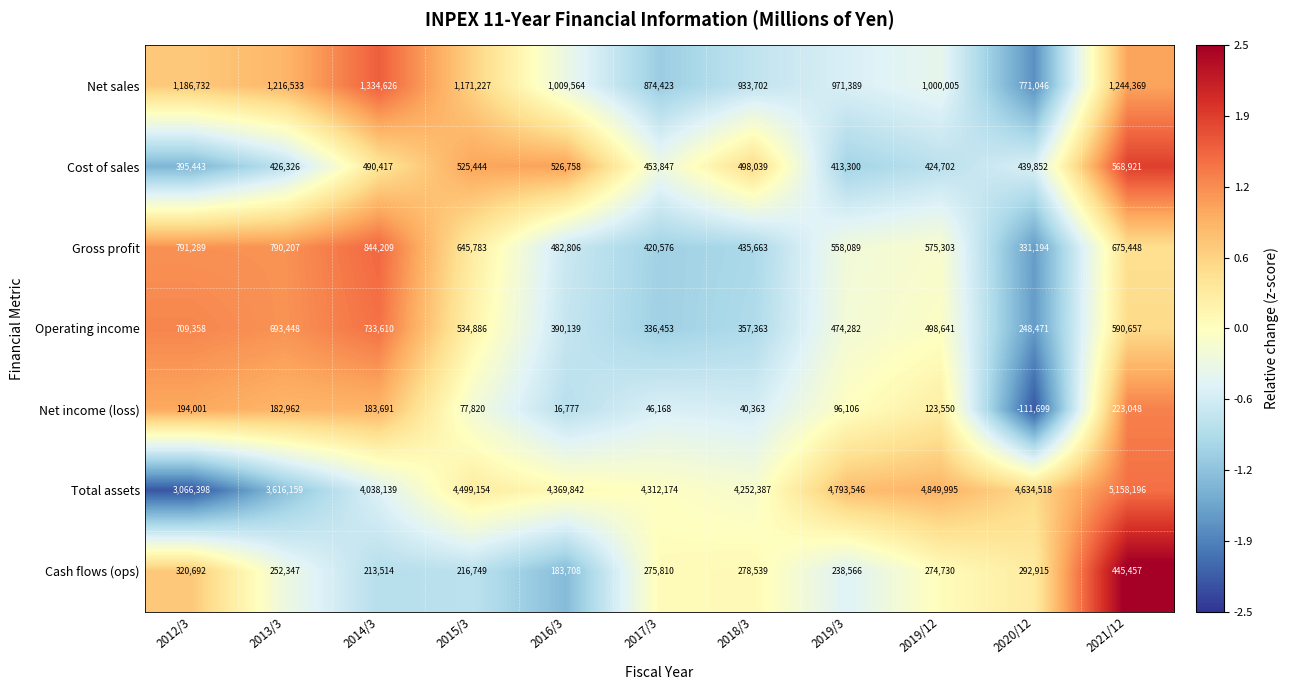

The Net sales series shows 1599440 at 2019/12. True or false?

False